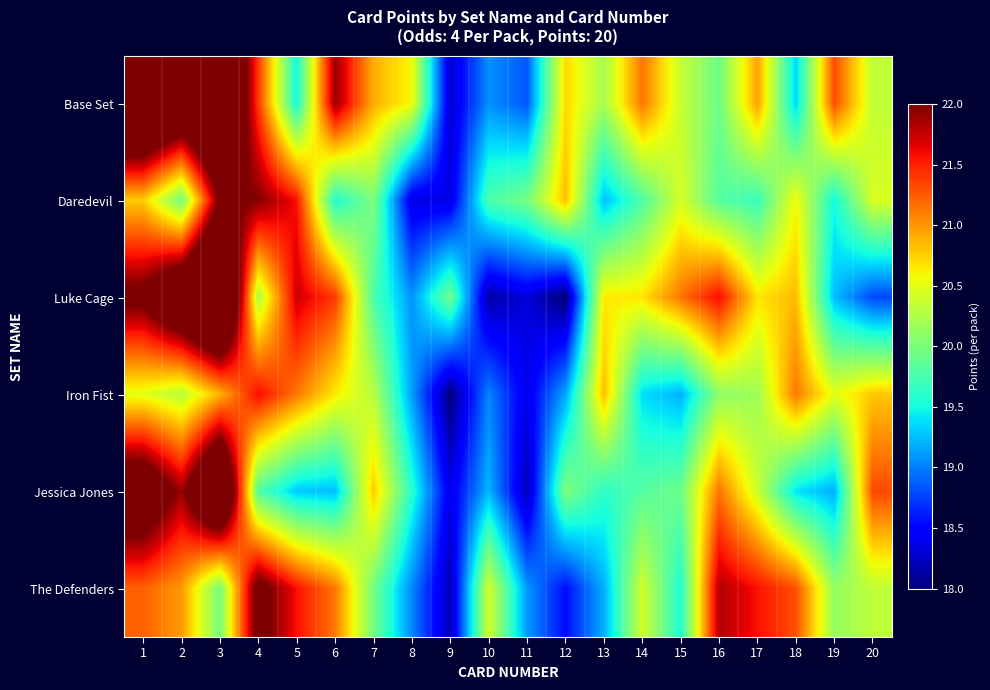

Which series has the widest spread of values?

Luke Cage